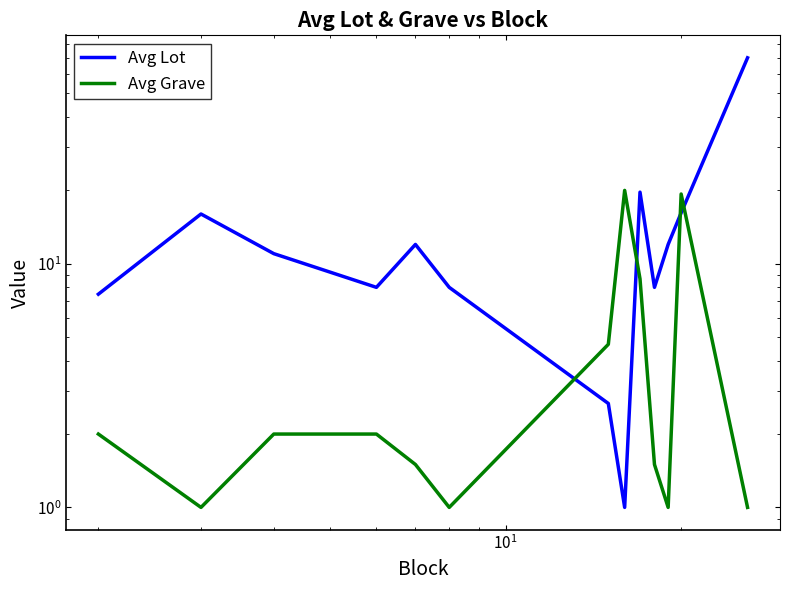

What is the value of the Avg Grave point at the 1st from the left?

2.0